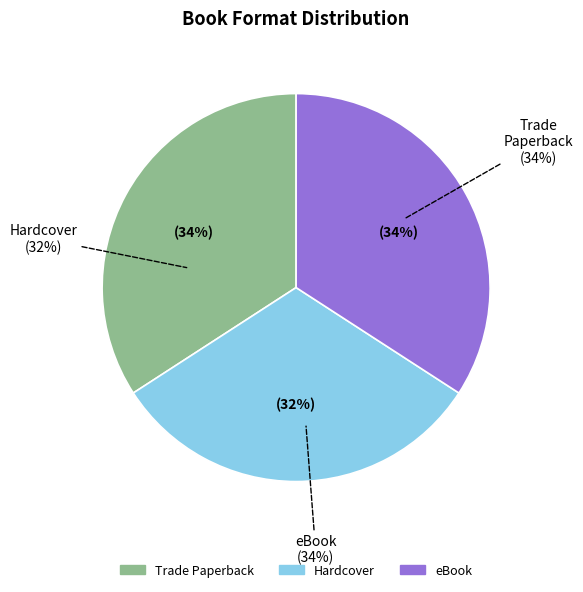

Which slice is the smallest?

Hardcover